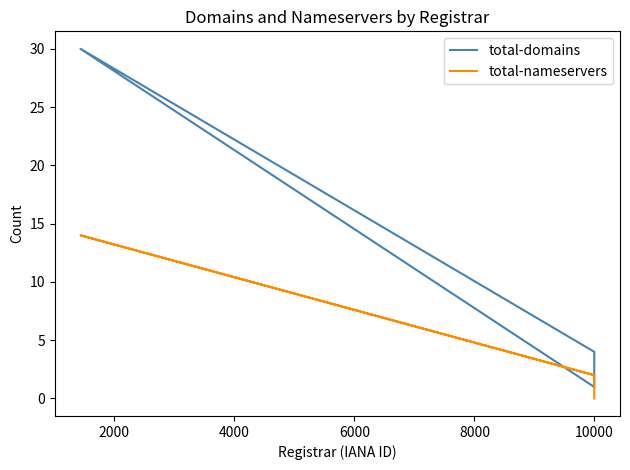

How many values in the total-nameservers series exceed 2?

1